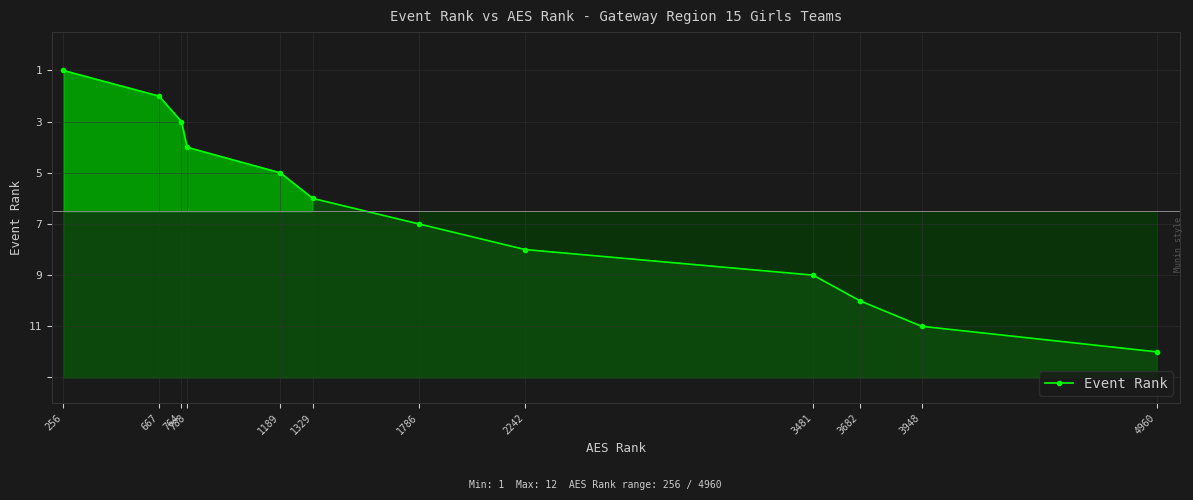

Where does the data first go above 7?

256